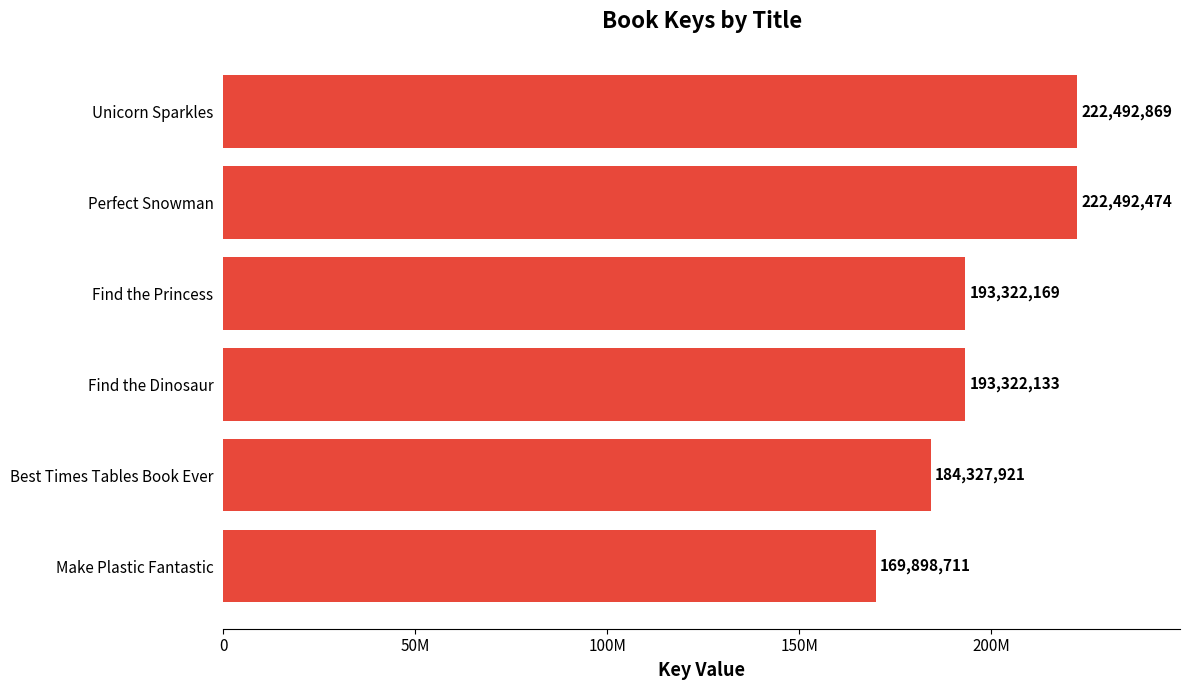

Does the chart contain any negative values?

No